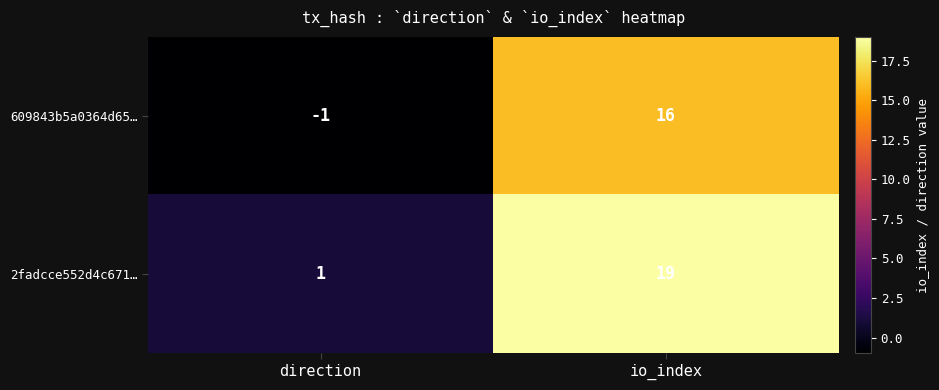

True or false: 609843b5a0364d65… has a value of 26 at io_index.

False